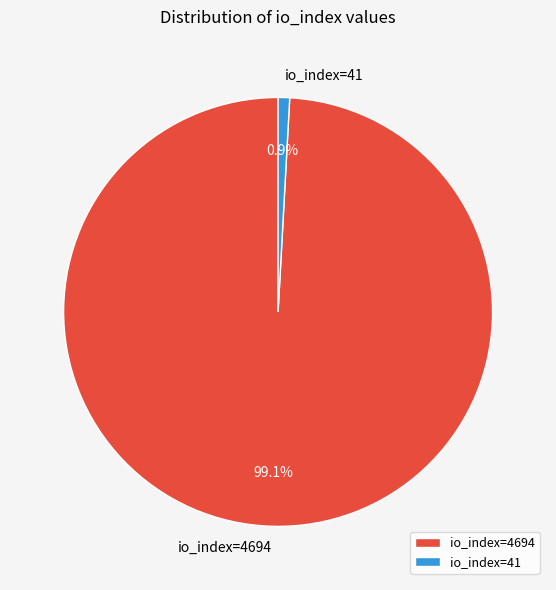

Is it true that io_index=41 is 8% of the pie?

False